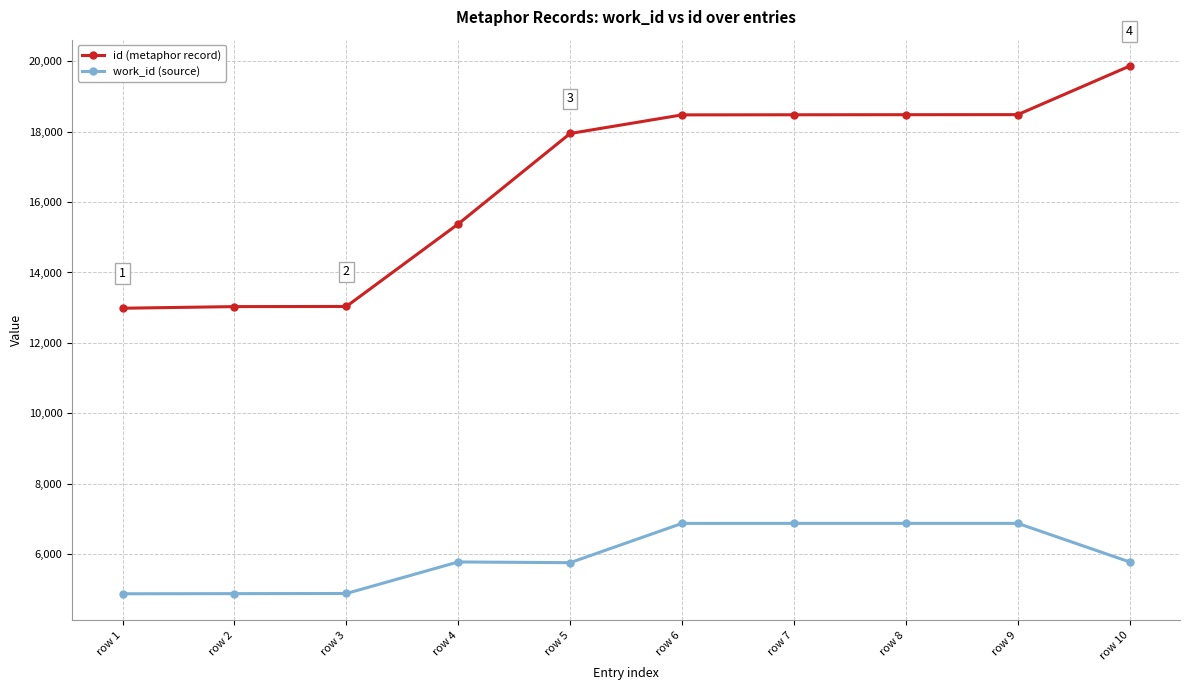

What is the value of the work_id (source) point at the 2nd from the left?

4871